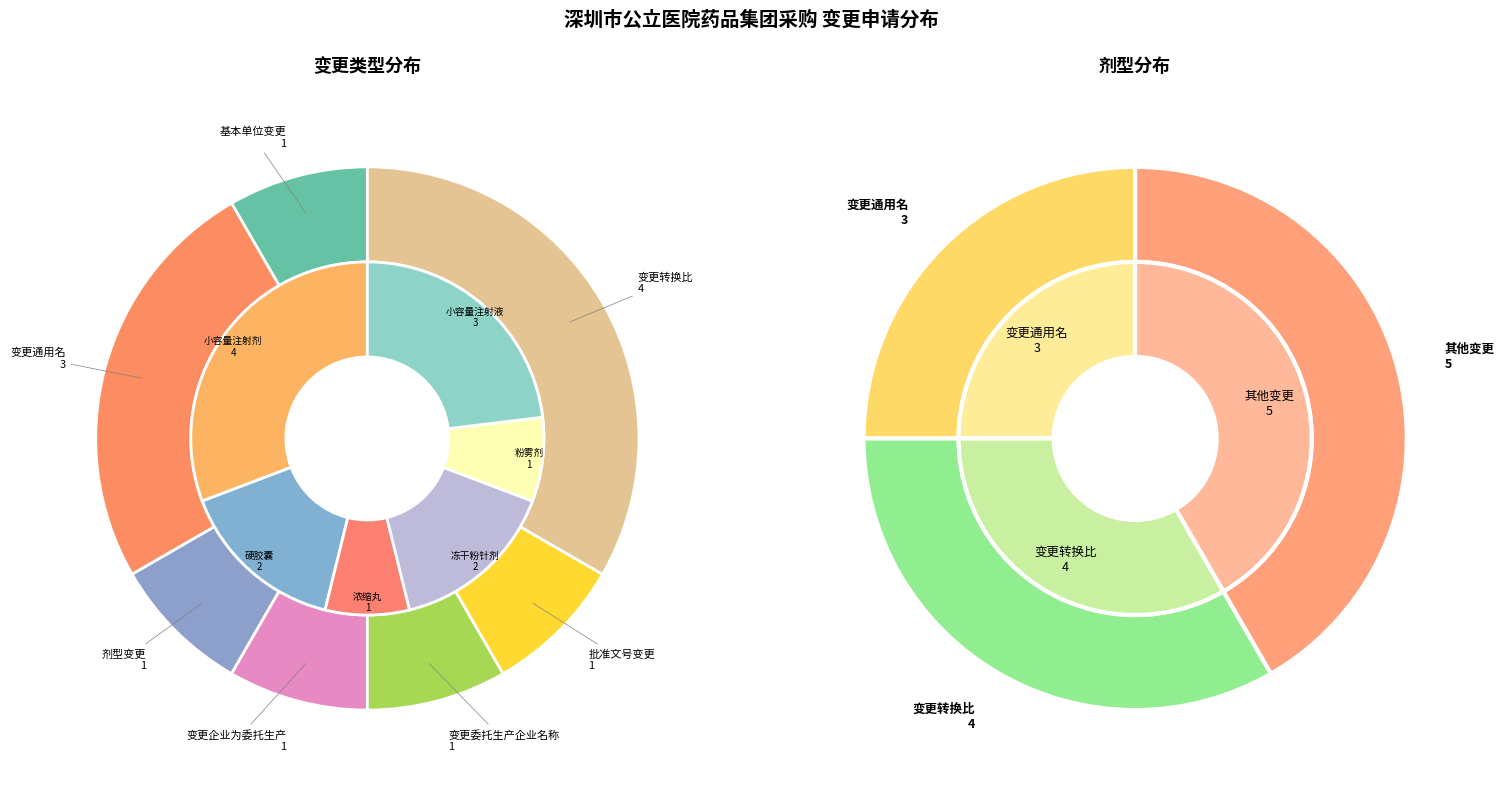

Which slice is the smallest?

基本单位变更